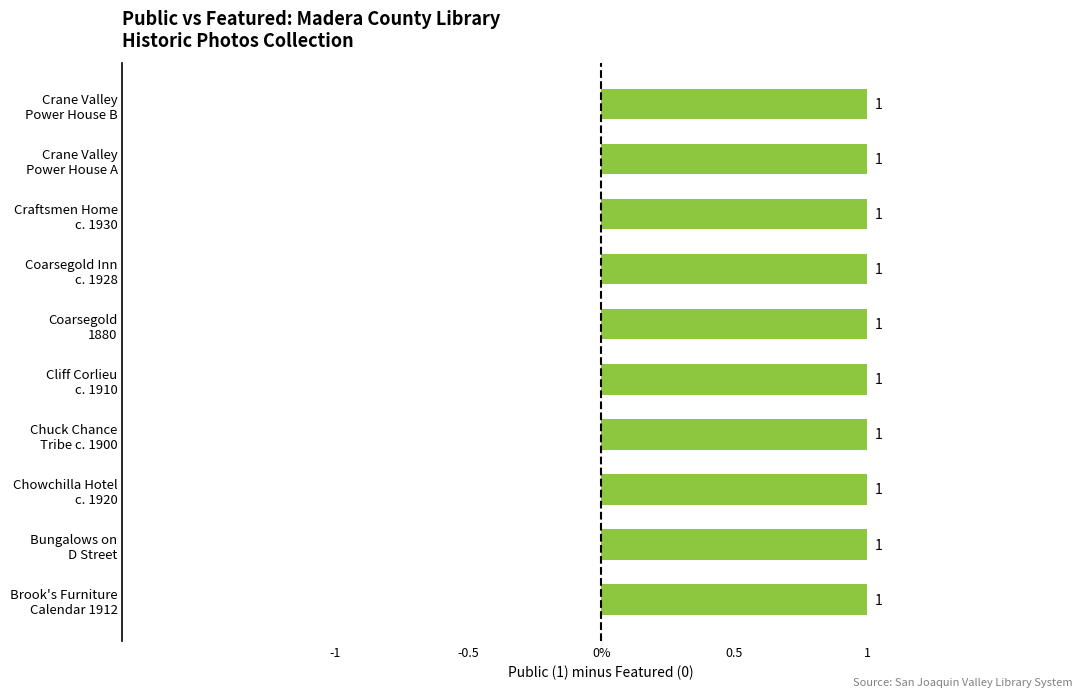

What is the label of the 8th bar from the left?

Craftsmen style home circa 1930